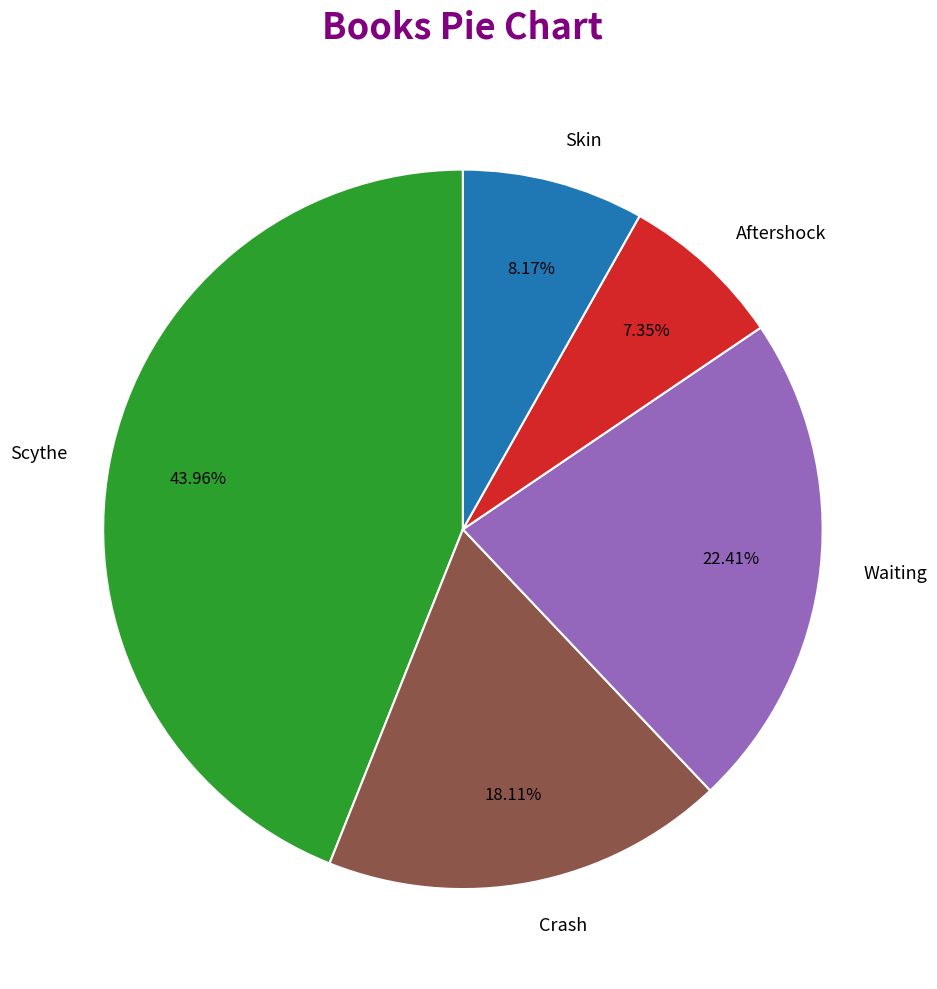

True or false: Skin accounts for 8% of the total.

True